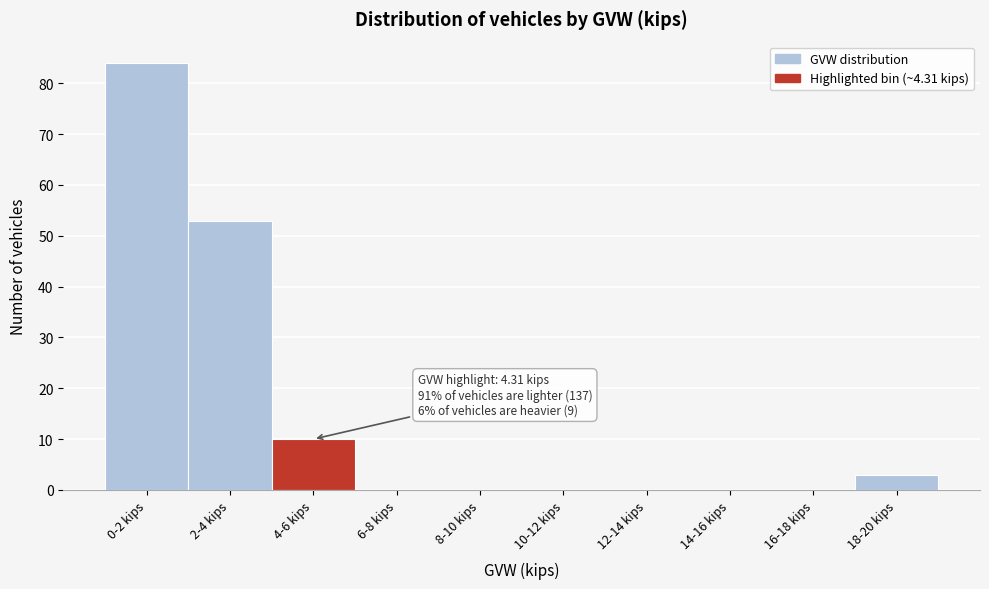

Reading left to right, transcribe all the data shown in this chart.

0-2 kips=84	2-4 kips=53	4-6 kips=10	6-8 kips=0	8-10 kips=0	10-12 kips=0	12-14 kips=0	14-16 kips=0	16-18 kips=0	18-20 kips=3